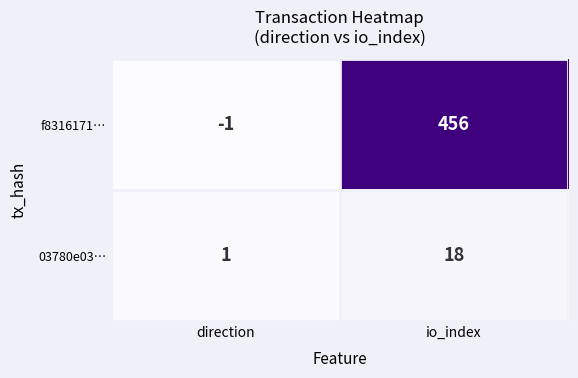

What is the maximum value for 03780e03…?

18